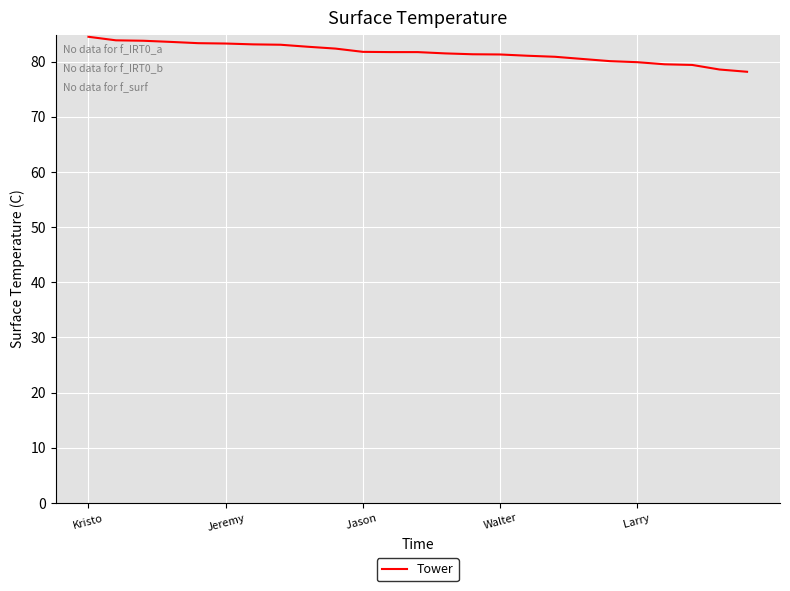

What is the maximum value shown in the chart?

84.5